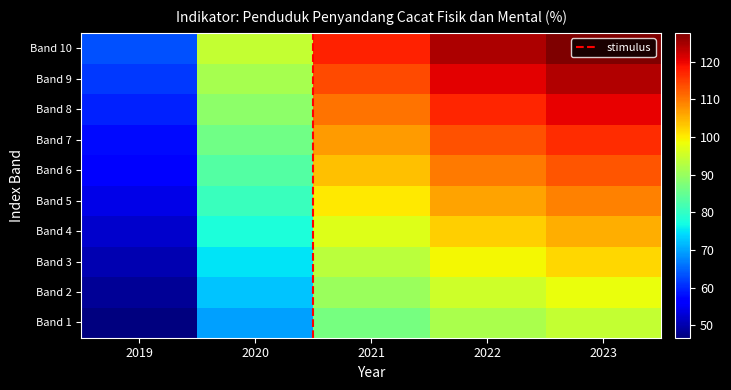

Reading left to right, extract all data points from this chart.

48.6	72.4	90.1	95.4	98.0